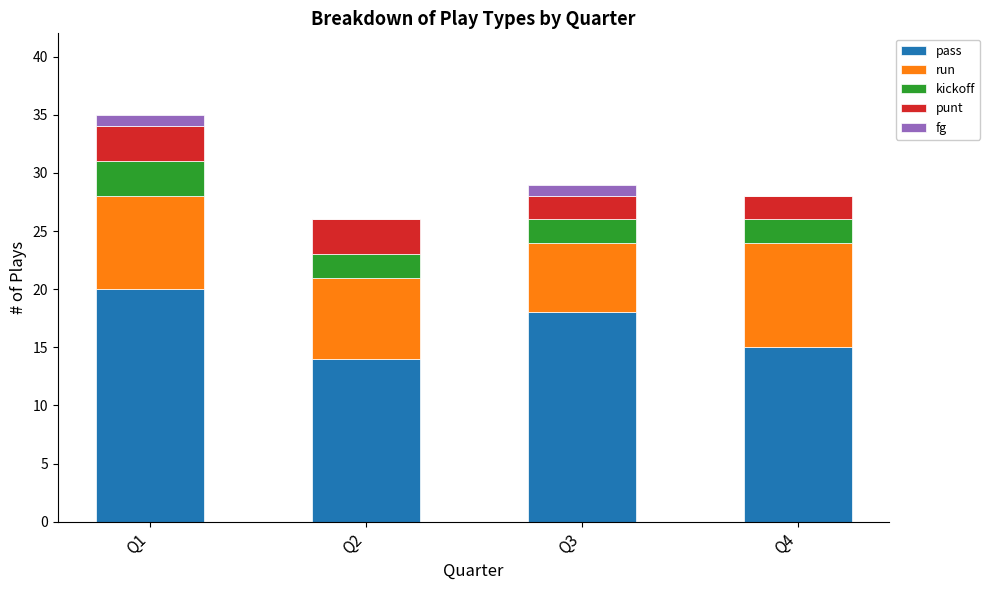

At which label does pass first exceed 18?

Q1